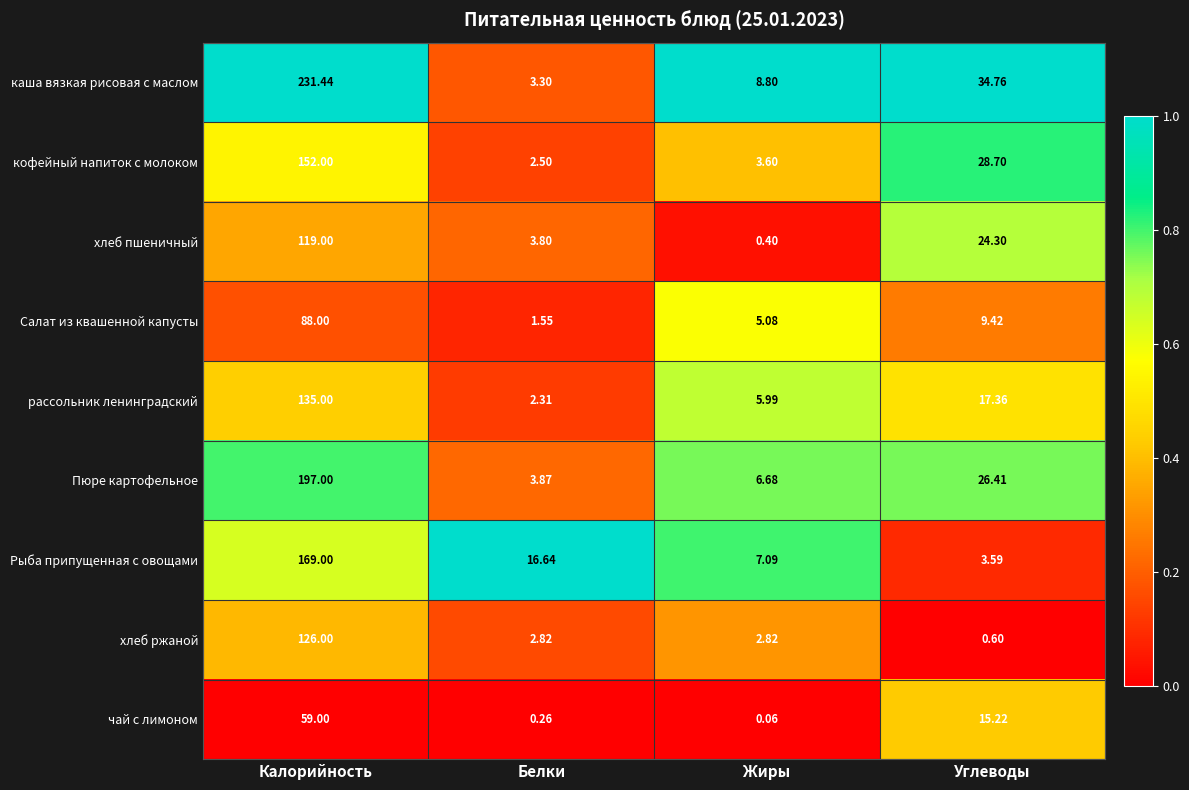

Which label corresponds to the largest value in the chart?

Калорийность